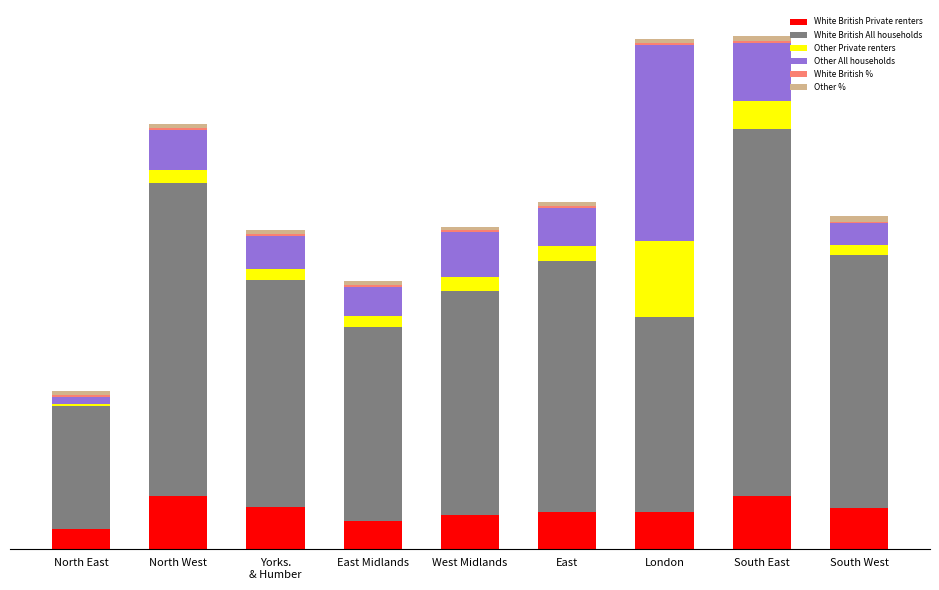

The Other Private renters series shows 83 at West Midlands. True or false?

False